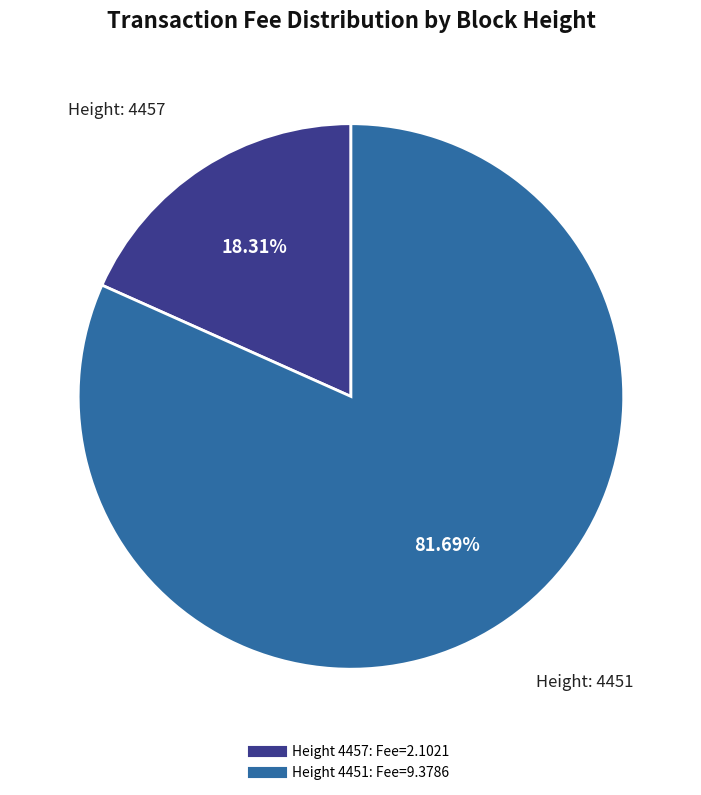

Does any single category account for the majority?

Yes